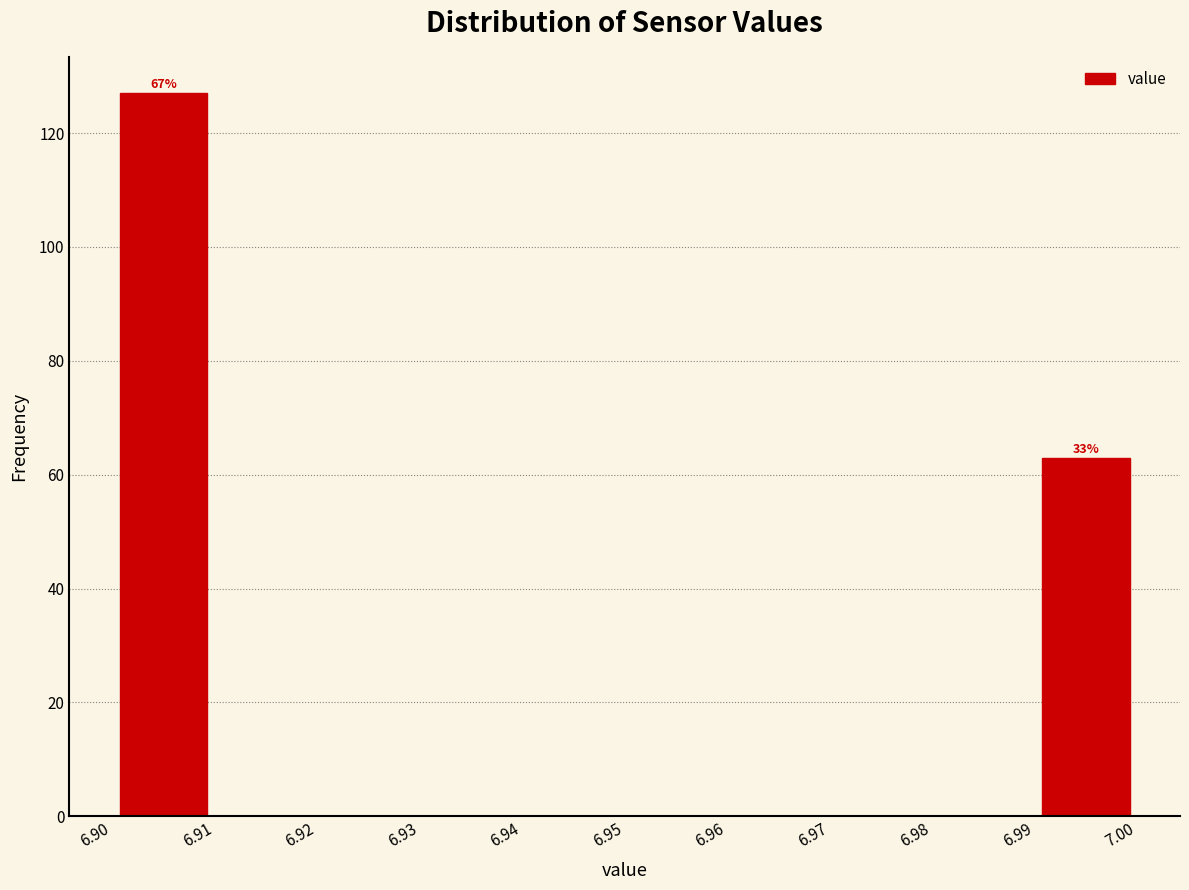

Which range on the x-axis has the tallest bar?

6.90 to 6.91